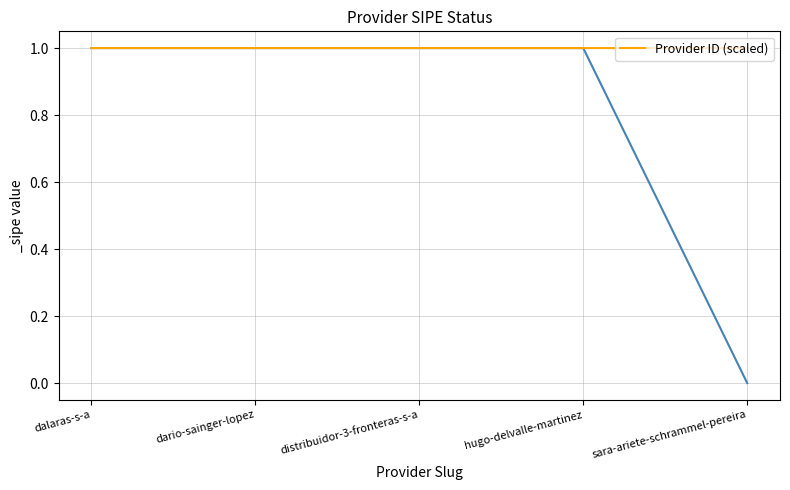

Which label corresponds to the largest value in the chart?

dario-sainger-lopez